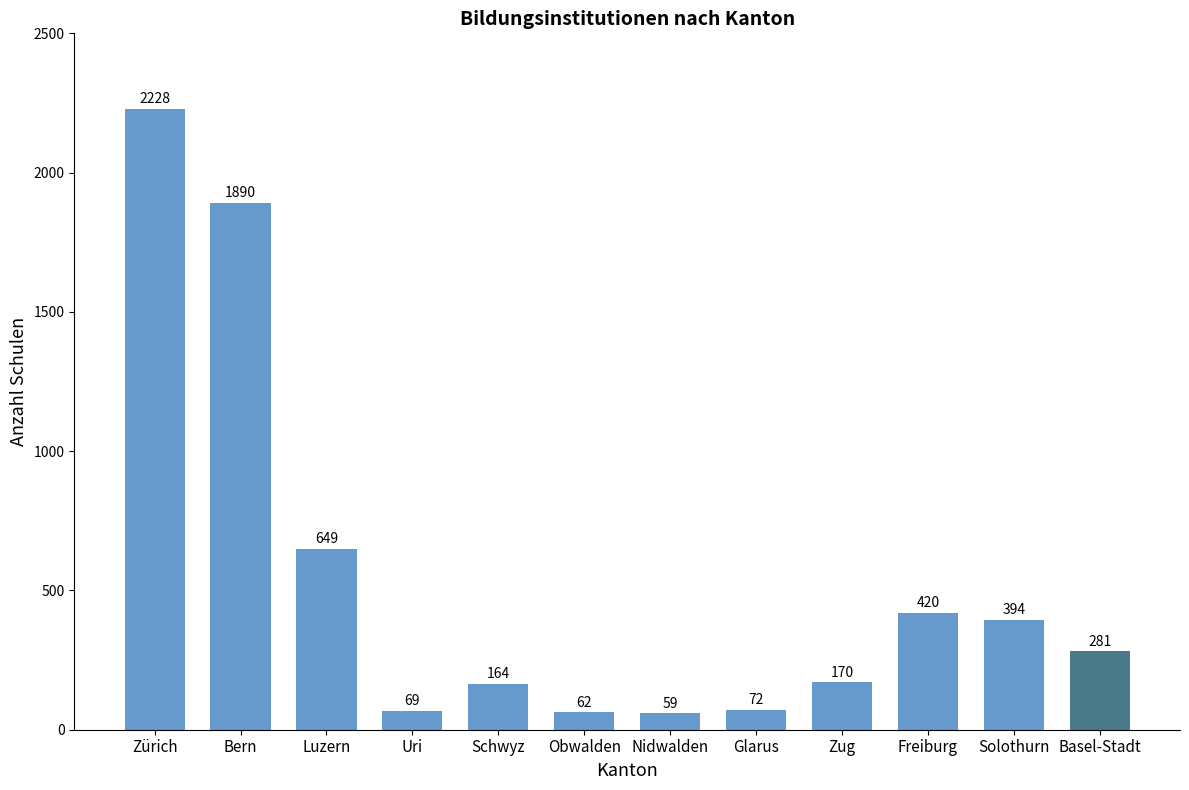

The value at Obwalden is 62. True or false?

True